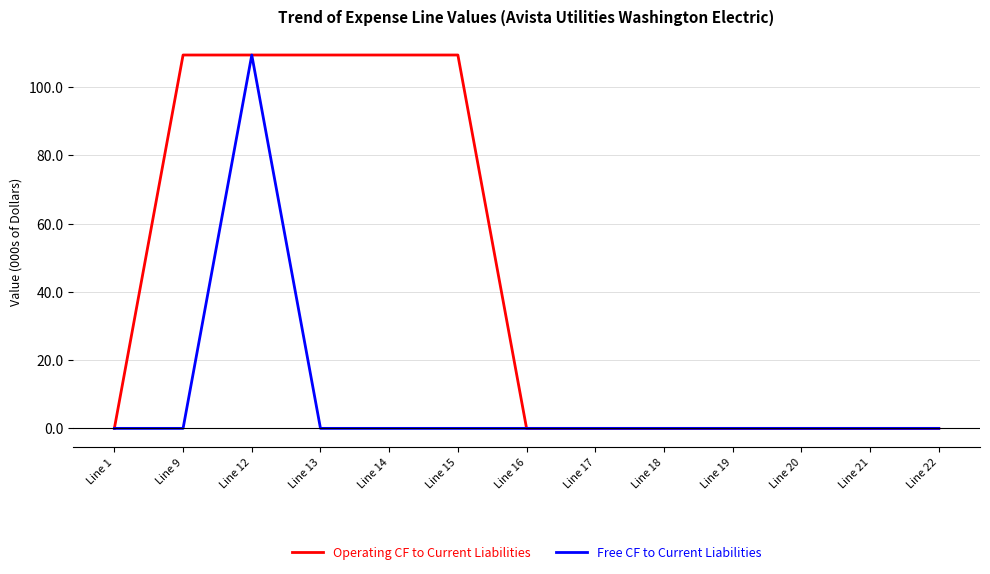

Which series has the largest total across all categories?

Operating CF to Current Liabilities